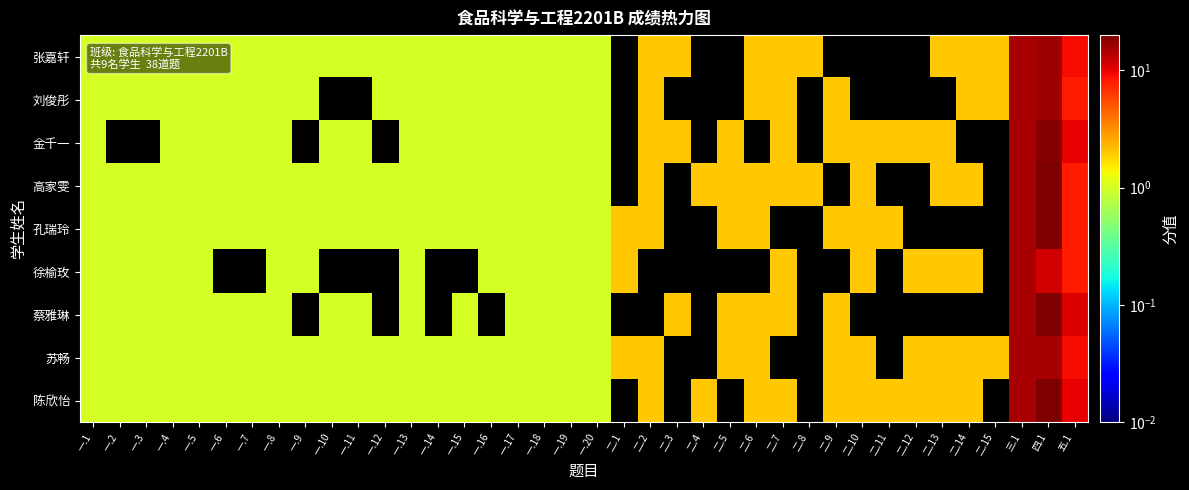

Reading right to left, transcribe all the data shown in this chart.

张嘉轩: 五.1=9.0	四.1=16.0	三.1=15.0	二.15=2.0	二.14=2.0	二.13=2.0	二.12=0.0	二.11=0.0	二.10=0.0	二.9=0.0	二.8=2.0	二.7=2.0	二.6=2.0	二.5=0.0	二.4=0.0	二.3=2.0	二.2=2.0	二.1=0.0	一.20=1.0	一.19=1.0	一.18=1.0	一.17=1.0	一.16=1.0	一.15=1.0	一.14=1.0	一.13=1.0	一.12=1.0	一.11=1.0	一.10=1.0	一.9=1.0	一.8=1.0	一.7=1.0	一.6=1.0	一.5=1.0	一.4=1.0	一.3=1.0	一.2=1.0	一.1=1.0
刘俊彤: 五.1=8.0	四.1=16.0	三.1=15.0	二.15=2.0	二.14=2.0	二.13=0.0	二.12=0.0	二.11=0.0	二.10=0.0	二.9=2.0	二.8=0.0	二.7=2.0	二.6=2.0	二.5=0.0	二.4=0.0	二.3=0.0	二.2=2.0	二.1=0.0	一.20=1.0	一.19=1.0	一.18=1.0	一.17=1.0	一.16=1.0	一.15=1.0	一.14=1.0	一.13=1.0	一.12=1.0	一.11=0.0	一.10=0.0	一.9=1.0	一.8=1.0	一.7=1.0	一.6=1.0	一.5=1.0	一.4=1.0	一.3=1.0	一.2=1.0	一.1=1.0
金千一: 五.1=10.0	四.1=19.0	三.1=15.0	二.15=0.0	二.14=0.0	二.13=2.0	二.12=2.0	二.11=2.0	二.10=2.0	二.9=2.0	二.8=0.0	二.7=2.0	二.6=0.0	二.5=2.0	二.4=0.0	二.3=2.0	二.2=2.0	二.1=0.0	一.20=1.0	一.19=1.0	一.18=1.0	一.17=1.0	一.16=1.0	一.15=1.0	一.14=1.0	一.13=1.0	一.12=0.0	一.11=1.0	一.10=1.0	一.9=0.0	一.8=1.0	一.7=1.0	一.6=1.0	一.5=1.0	一.4=1.0	一.3=0.0	一.2=0.0	一.1=1.0
高家雯: 五.1=8.0	四.1=20.0	三.1=15.0	二.15=0.0	二.14=2.0	二.13=2.0	二.12=0.0	二.11=0.0	二.10=2.0	二.9=0.0	二.8=2.0	二.7=2.0	二.6=2.0	二.5=2.0	二.4=2.0	二.3=0.0	二.2=2.0	二.1=0.0	一.20=1.0	一.19=1.0	一.18=1.0	一.17=1.0	一.16=1.0	一.15=1.0	一.14=1.0	一.13=1.0	一.12=1.0	一.11=1.0	一.10=1.0	一.9=1.0	一.8=1.0	一.7=1.0	一.6=1.0	一.5=1.0	一.4=1.0	一.3=1.0	一.2=1.0	一.1=1.0
孔瑞玲: 五.1=8.0	四.1=20.0	三.1=15.0	二.15=0.0	二.14=0.0	二.13=0.0	二.12=0.0	二.11=2.0	二.10=2.0	二.9=2.0	二.8=0.0	二.7=0.0	二.6=2.0	二.5=2.0	二.4=0.0	二.3=0.0	二.2=2.0	二.1=2.0	一.20=1.0	一.19=1.0	一.18=1.0	一.17=1.0	一.16=1.0	一.15=1.0	一.14=1.0	一.13=1.0	一.12=1.0	一.11=1.0	一.10=1.0	一.9=1.0	一.8=1.0	一.7=1.0	一.6=1.0	一.5=1.0	一.4=1.0	一.3=1.0	一.2=1.0	一.1=1.0
徐榆玫: 五.1=8.0	四.1=11.5	三.1=15.0	二.15=0.0	二.14=2.0	二.13=2.0	二.12=2.0	二.11=0.0	二.10=2.0	二.9=0.0	二.8=0.0	二.7=2.0	二.6=0.0	二.5=0.0	二.4=0.0	二.3=0.0	二.2=0.0	二.1=2.0	一.20=1.0	一.19=1.0	一.18=1.0	一.17=1.0	一.16=1.0	一.15=0.0	一.14=0.0	一.13=1.0	一.12=0.0	一.11=0.0	一.10=0.0	一.9=1.0	一.8=1.0	一.7=0.0	一.6=0.0	一.5=1.0	一.4=1.0	一.3=1.0	一.2=1.0	一.1=1.0
蔡雅琳: 五.1=11.0	四.1=20.0	三.1=15.0	二.15=0.0	二.14=0.0	二.13=0.0	二.12=0.0	二.11=0.0	二.10=0.0	二.9=2.0	二.8=0.0	二.7=2.0	二.6=2.0	二.5=2.0	二.4=0.0	二.3=2.0	二.2=0.0	二.1=0.0	一.20=1.0	一.19=1.0	一.18=1.0	一.17=1.0	一.16=0.0	一.15=1.0	一.14=0.0	一.13=1.0	一.12=0.0	一.11=1.0	一.10=1.0	一.9=0.0	一.8=1.0	一.7=1.0	一.6=1.0	一.5=1.0	一.4=1.0	一.3=1.0	一.2=1.0	一.1=1.0
苏畅: 五.1=9.0	四.1=15.0	三.1=15.0	二.15=2.0	二.14=2.0	二.13=2.0	二.12=2.0	二.11=0.0	二.10=2.0	二.9=2.0	二.8=0.0	二.7=0.0	二.6=2.0	二.5=2.0	二.4=0.0	二.3=0.0	二.2=2.0	二.1=2.0	一.20=1.0	一.19=1.0	一.18=1.0	一.17=1.0	一.16=1.0	一.15=1.0	一.14=1.0	一.13=1.0	一.12=1.0	一.11=1.0	一.10=1.0	一.9=1.0	一.8=1.0	一.7=1.0	一.6=1.0	一.5=1.0	一.4=1.0	一.3=1.0	一.2=1.0	一.1=1.0
陈欣怡: 五.1=10.0	四.1=20.0	三.1=15.0	二.15=0.0	二.14=2.0	二.13=2.0	二.12=2.0	二.11=2.0	二.10=2.0	二.9=2.0	二.8=0.0	二.7=2.0	二.6=2.0	二.5=0.0	二.4=2.0	二.3=0.0	二.2=2.0	二.1=0.0	一.20=1.0	一.19=1.0	一.18=1.0	一.17=1.0	一.16=1.0	一.15=1.0	一.14=1.0	一.13=1.0	一.12=1.0	一.11=1.0	一.10=1.0	一.9=1.0	一.8=1.0	一.7=1.0	一.6=1.0	一.5=1.0	一.4=1.0	一.3=1.0	一.2=1.0	一.1=1.0